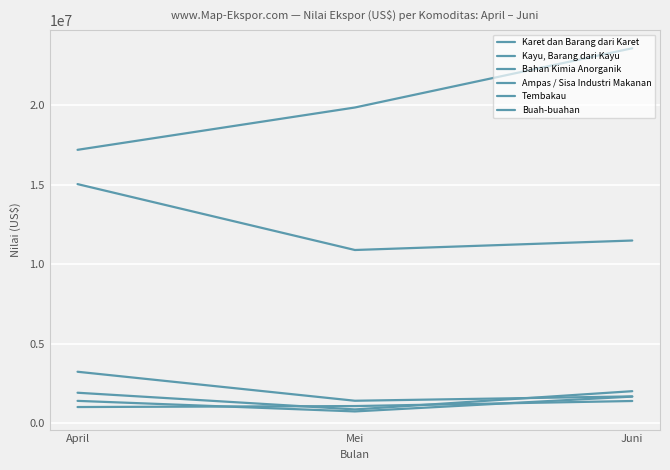

The value of Tembakau at Juni is 1669925. True or false?

True